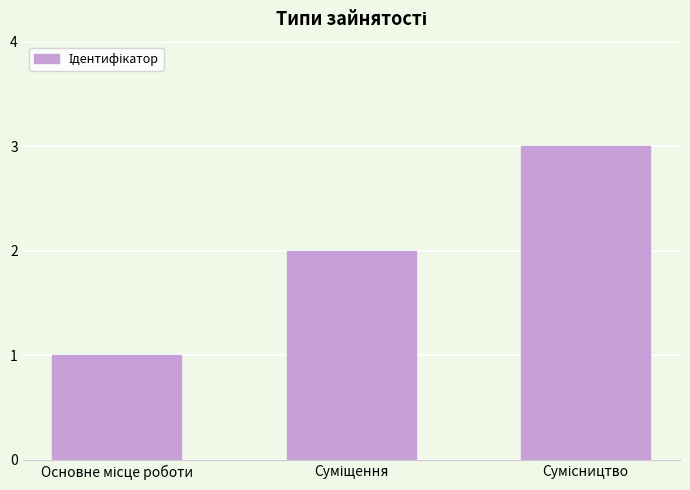

What is the greatest value displayed?

3